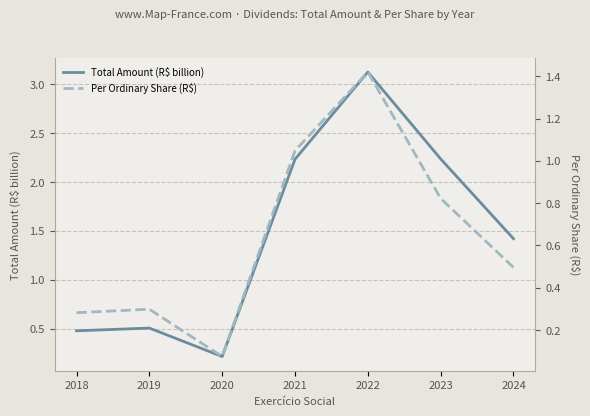

Is the value of Per Ordinary Share (R$) at 2022 greater than the value of Total Amount (R$ billion) at 2022?

No